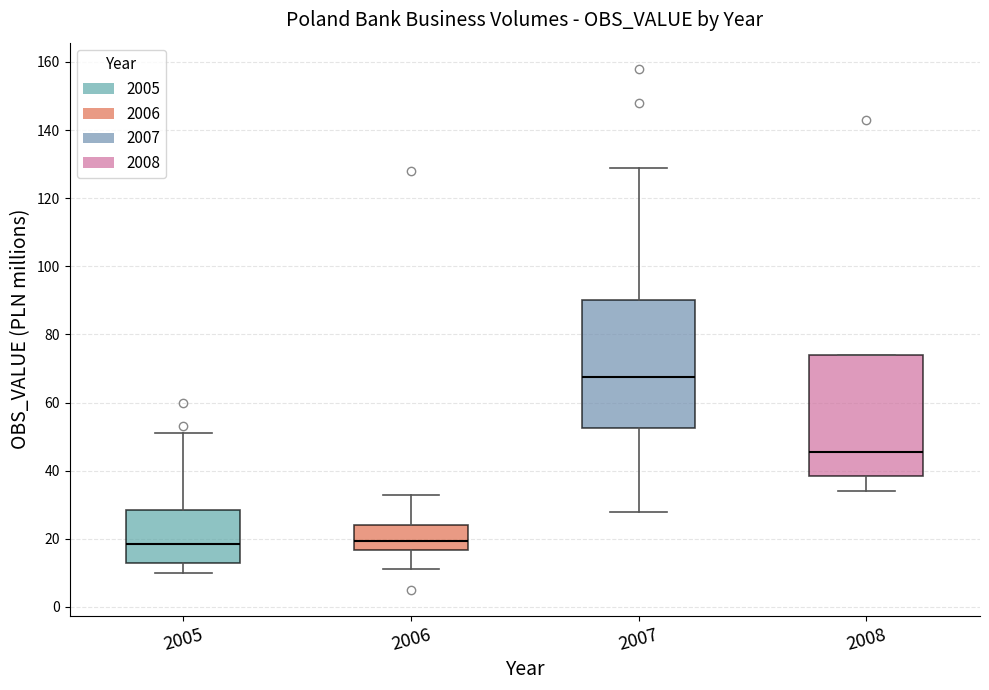

Reading left to right, read every box against the y-axis: the position of its median line, the range the box covers, and the ends of its whiskers. The values are not printed on the chart, so give them approximately, as read against the axis.

2005: median 18, box 14 to 28, whiskers 10 to 52
2006: median 20, box 16 to 24, whiskers 12 to 34
2007: median 68, box 52 to 90, whiskers 28 to 130
2008: median 46, box 38 to 74, whiskers 34 to 74